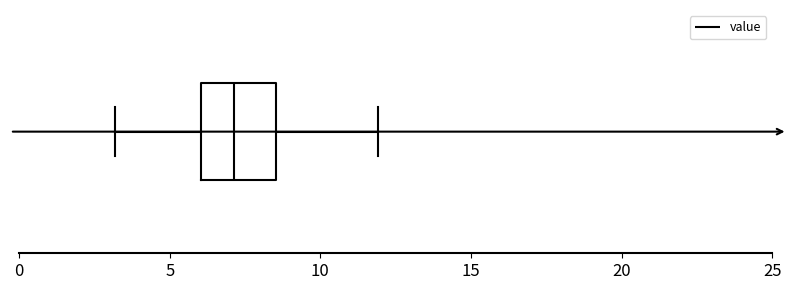

Where is the left edge of the box on the x-axis? The values are not printed on the chart, so give them approximately, as read against the axis.

6.0